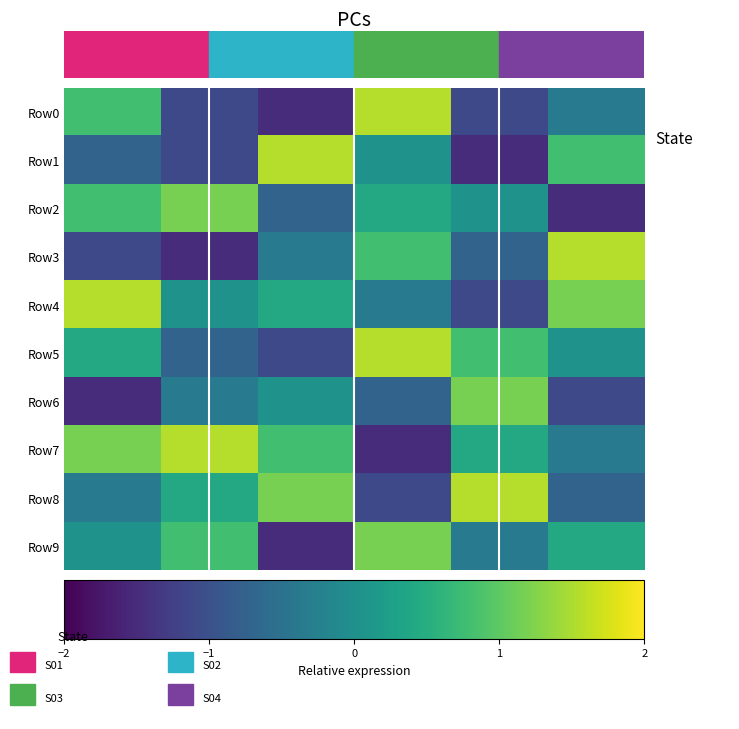

Which series has the largest total across all categories?

Row7